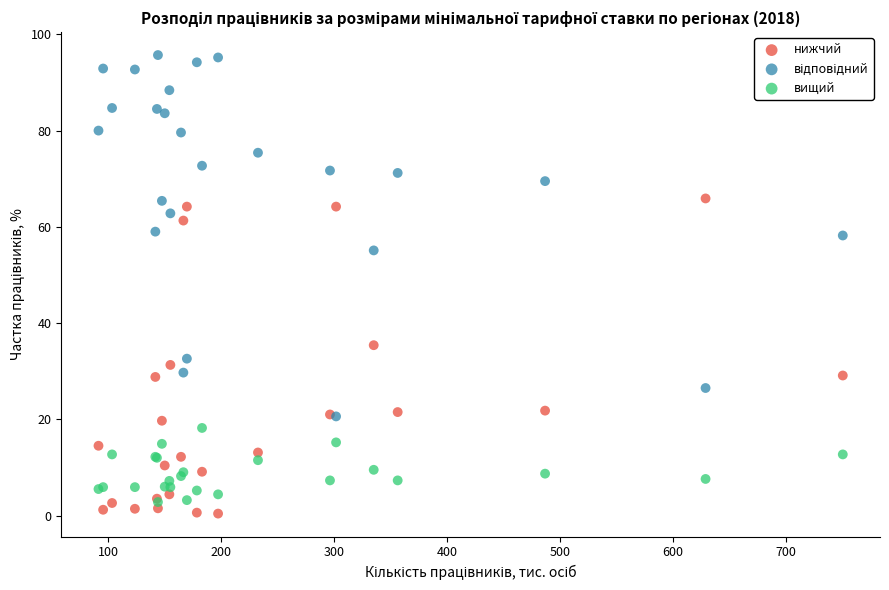

Across all series, what Y value is closest to 48?

55.1